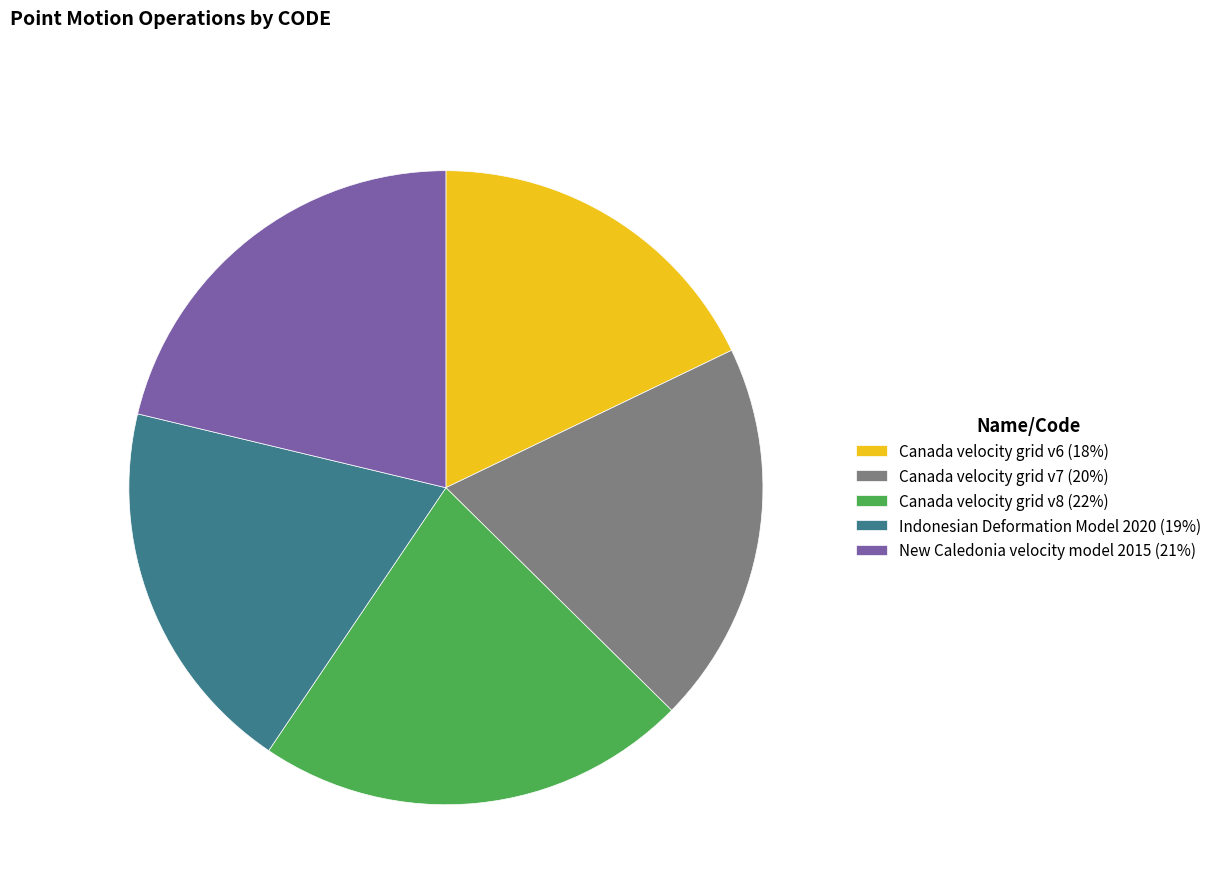

True or false: Canada velocity grid v6 accounts for 12% of the total.

False